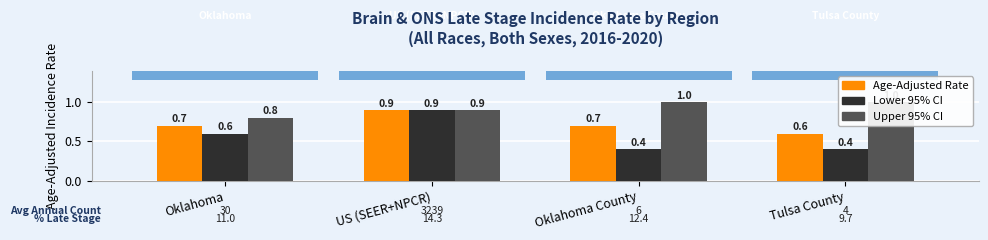

Rank the series by their maximum value, from lowest to highest.

Age-Adjusted Rate, Lower 95% CI, Upper 95% CI